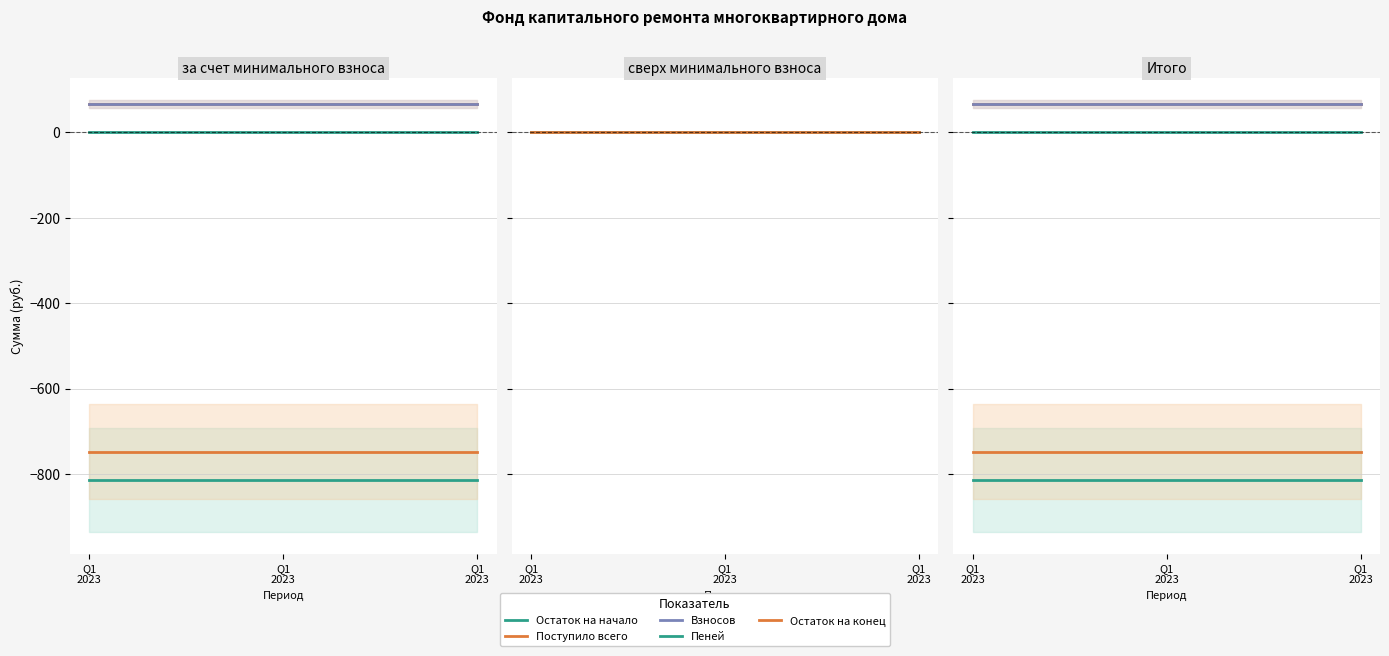

What are all the series names shown in the legend?

Остаток на начало, Поступило всего, Взносов, Пеней, Остаток на конец